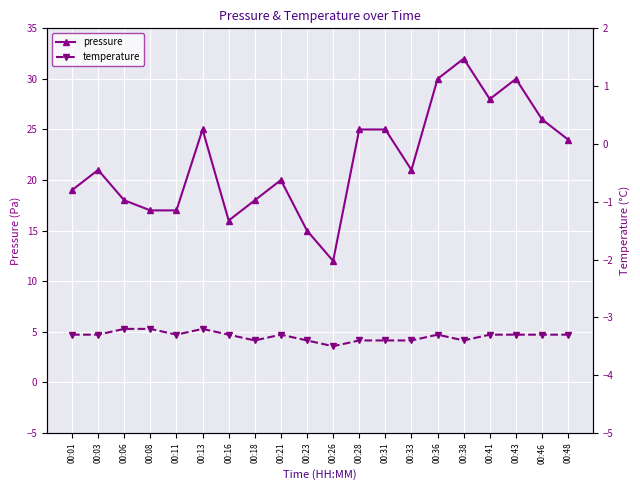

What is the maximum value shown in the chart?

32.0